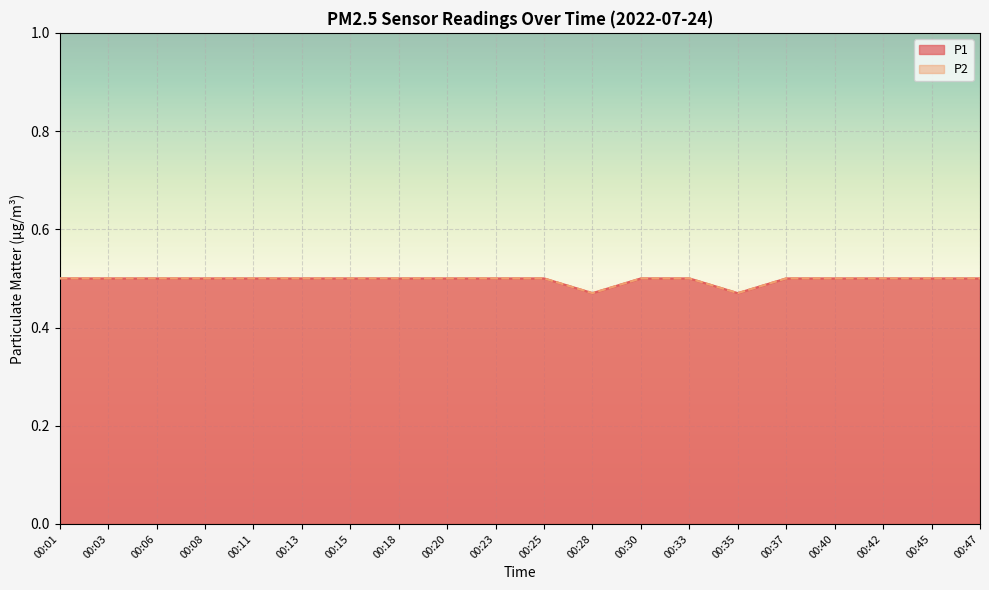

The P2 series shows 0.8 at 00:37. True or false?

False